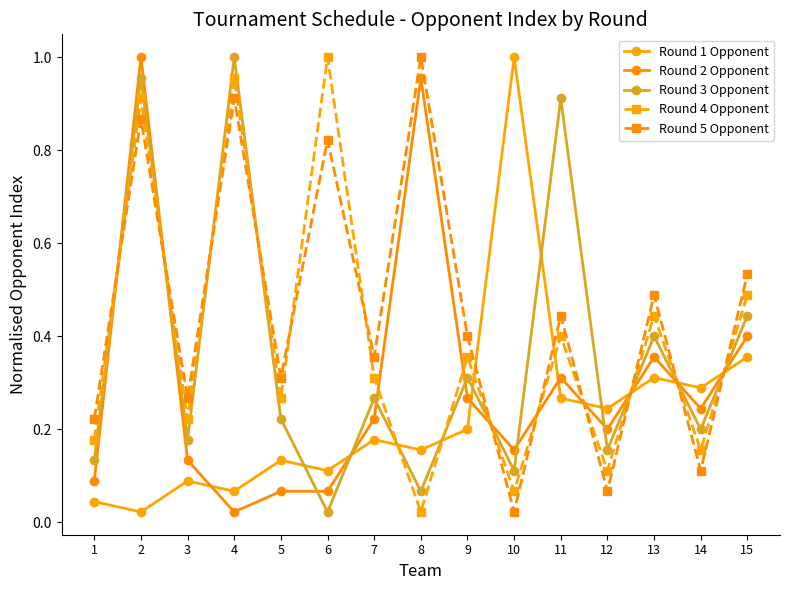

How many interior local peaks does the Round 1 Opponent series have?

5